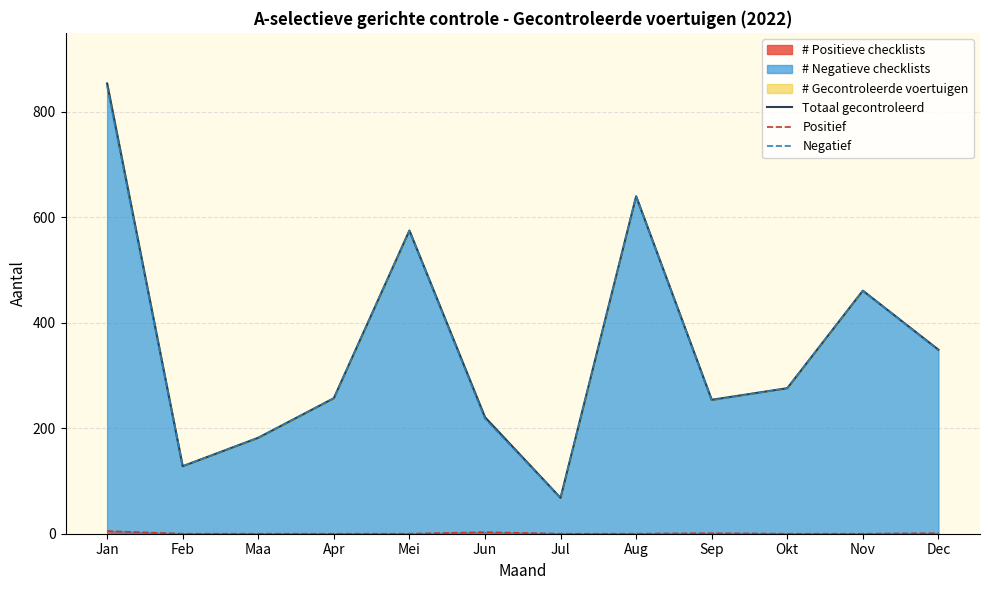

True or false: Negatief and Positief intersect in this chart.

False